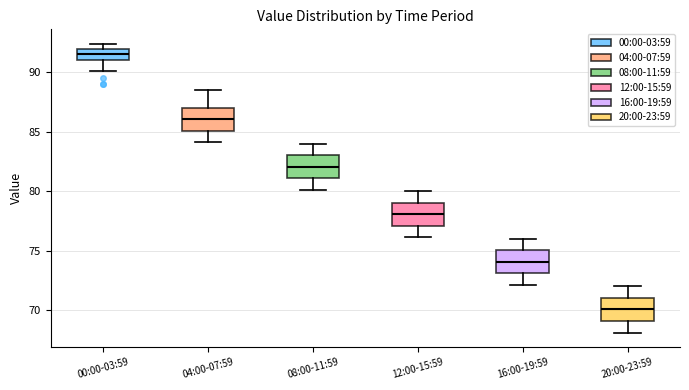

Where does the lower whisker of the box for 08:00-11:59 end on the y-axis? The values are not printed on the chart, so give them approximately, as read against the axis.

80.0